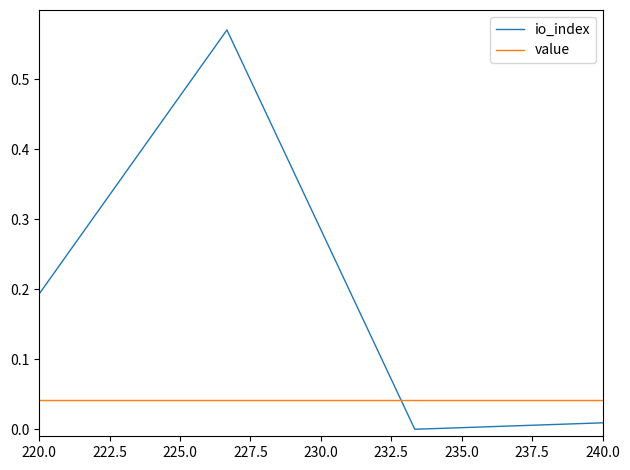

How many series are shown in this chart?

2